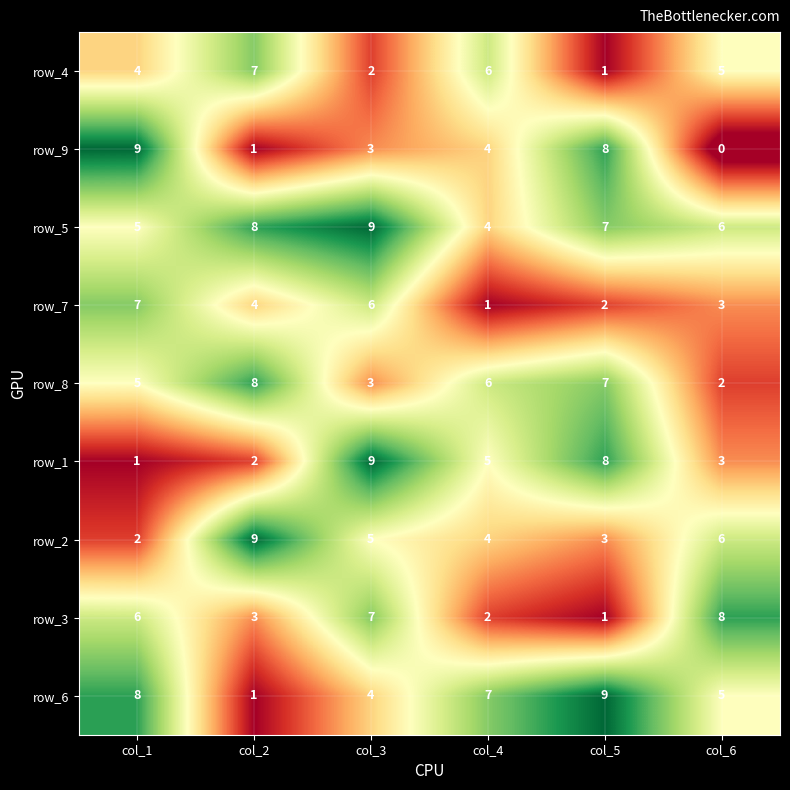

List the labels in order of row_7 value, largest first.

col_1, col_3, col_2, col_6, col_5, col_4